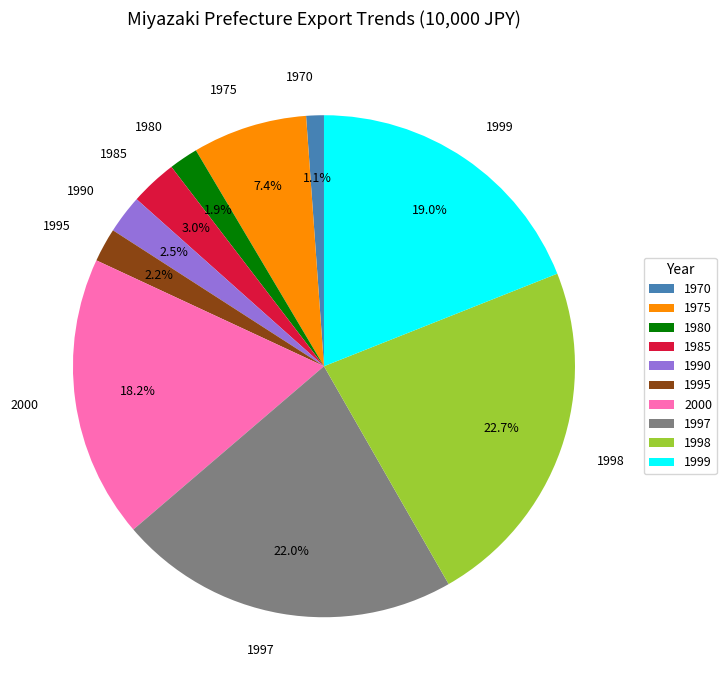

What portion of the pie excludes 1999?

81.0%